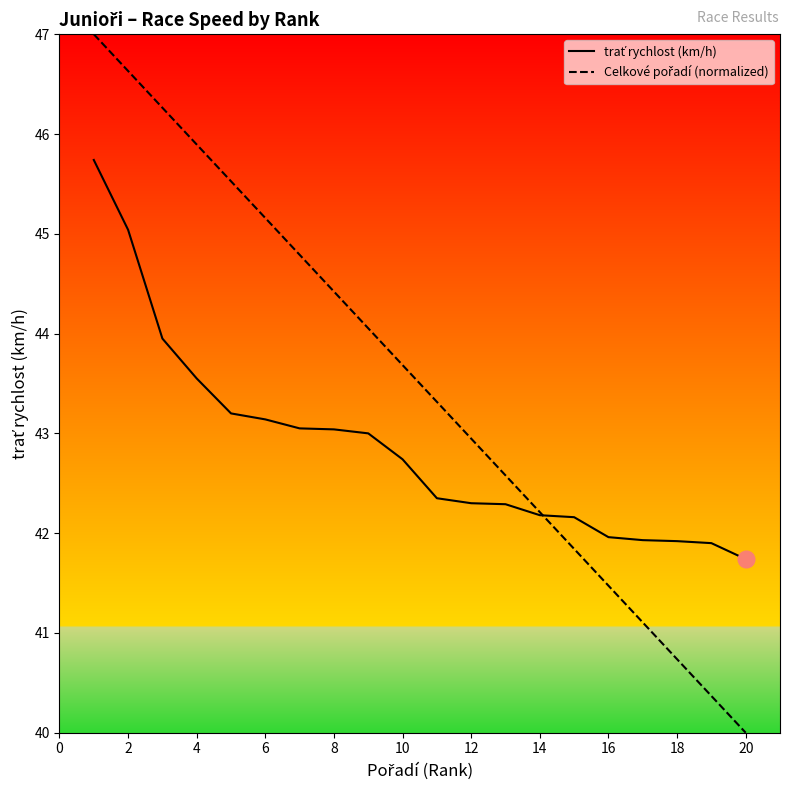

What is the greatest value displayed?

47.0